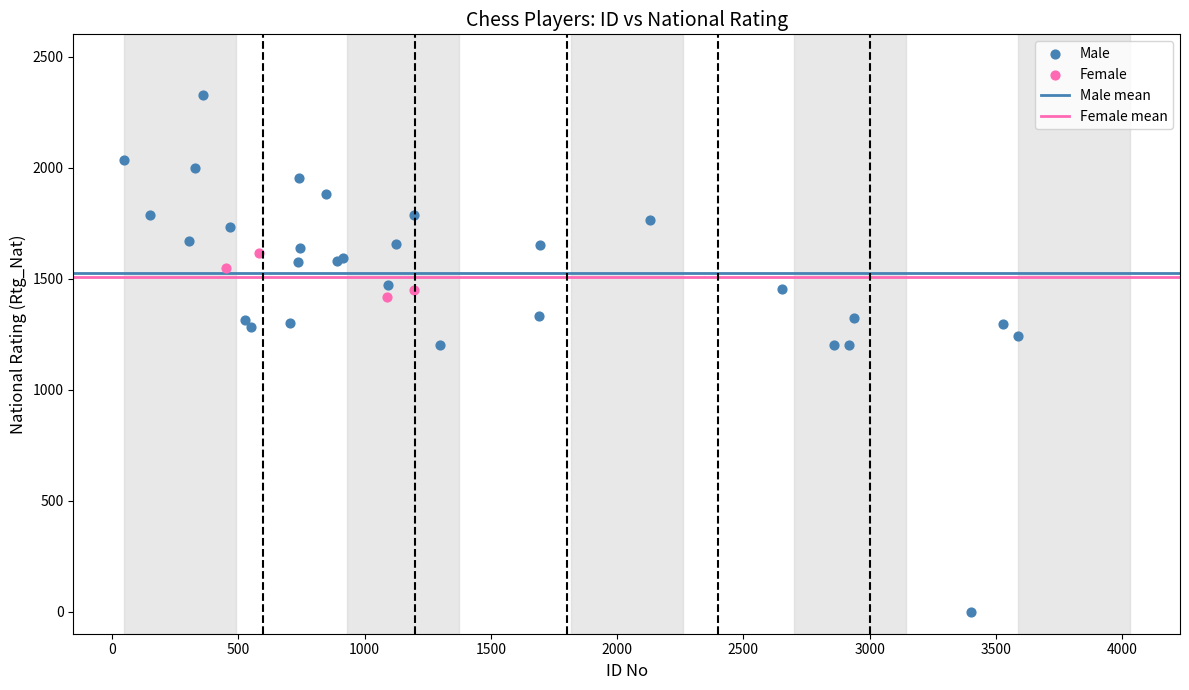

Which series has the largest Y range (max minus min)?

Male